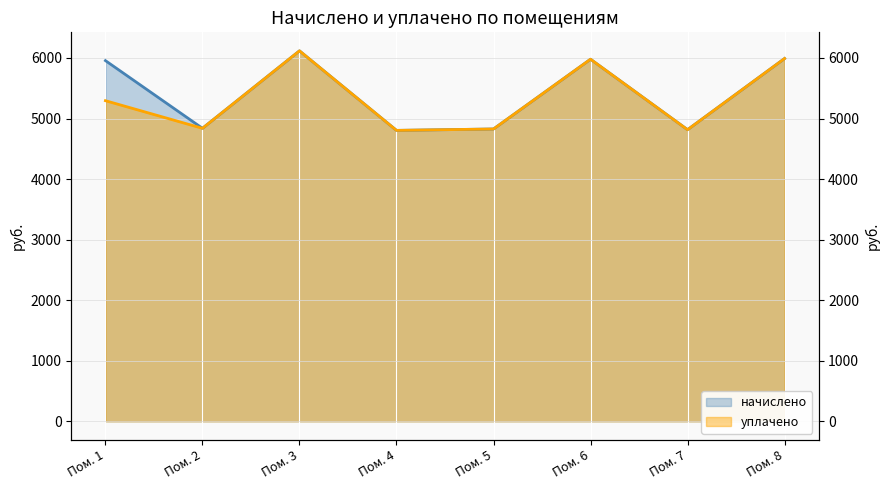

What is the sum of the начислено values at Пом. 6 and Пом. 3?

12096.0